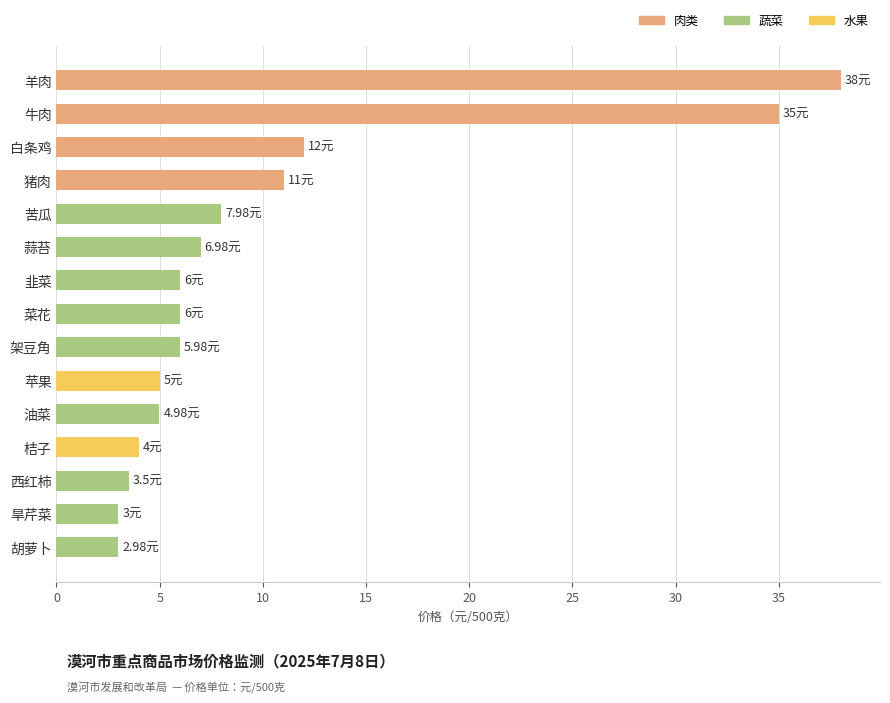

Where is the data nearest to the value 20?

白条鸡